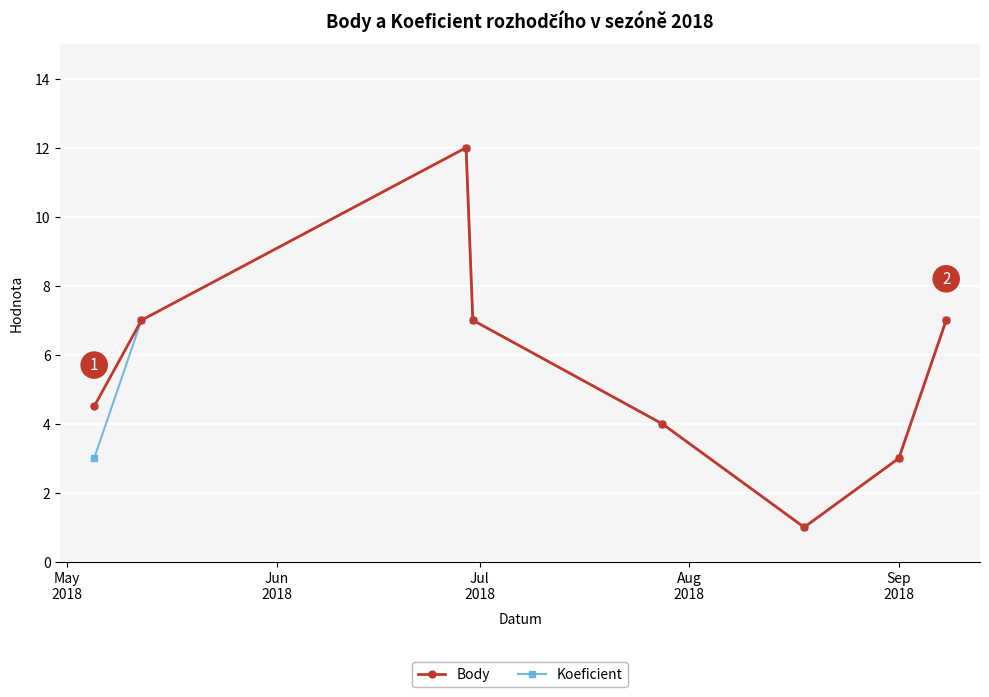

At how many categories does at least one series exceed 5?

4